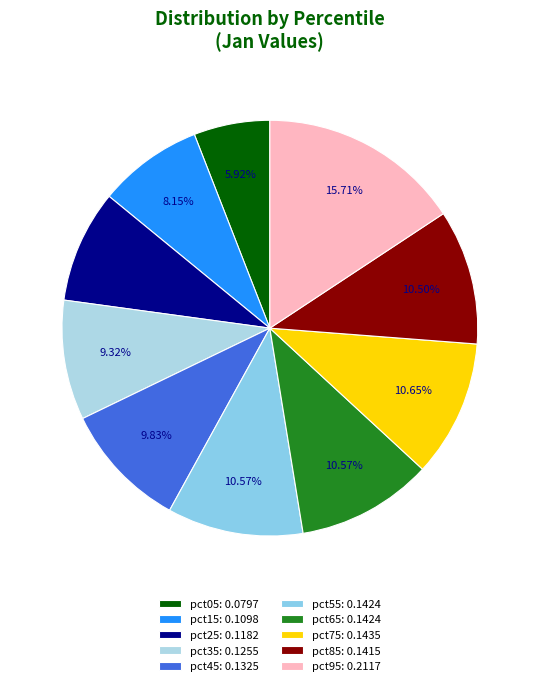

Does any single category account for the majority?

No